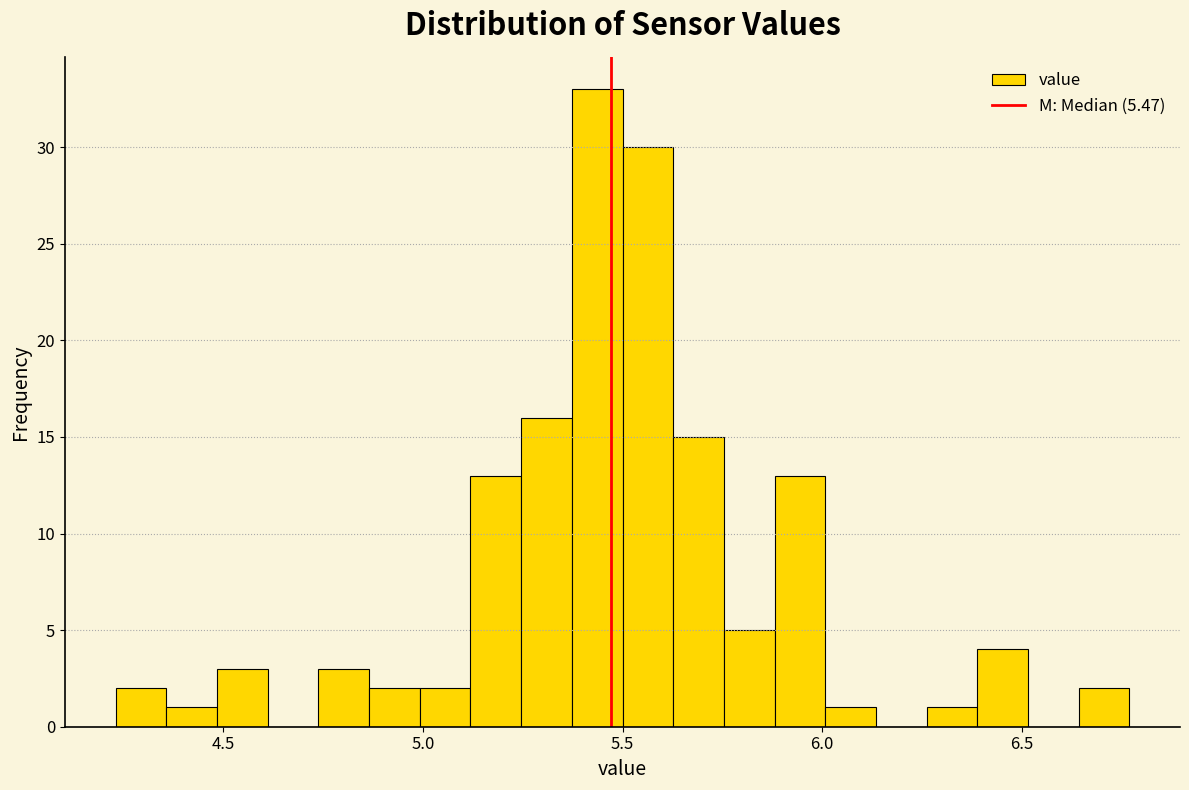

Read against the x-axis, roughly where is the centre of the tallest bar?

5.45